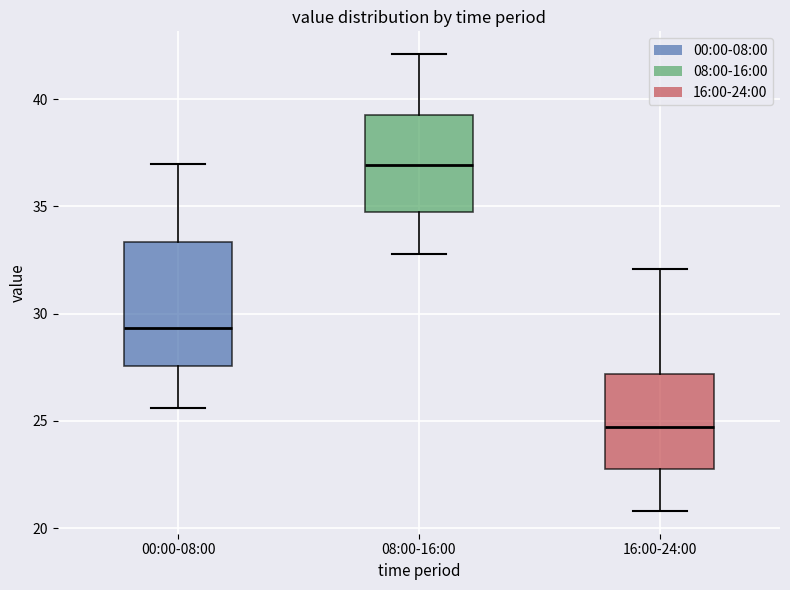

Where does the lower whisker of the box for 00:00-08:00 end on the y-axis? The values are not printed on the chart, so give them approximately, as read against the axis.

25.5